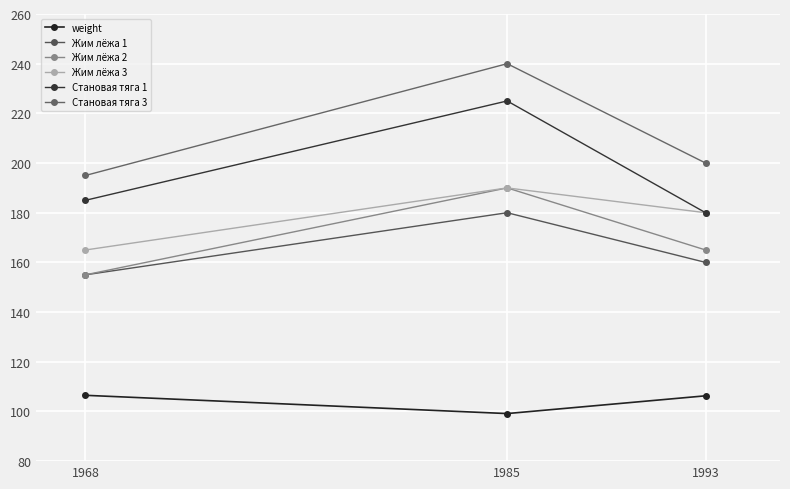

Which category has the lowest value across all series?

1985